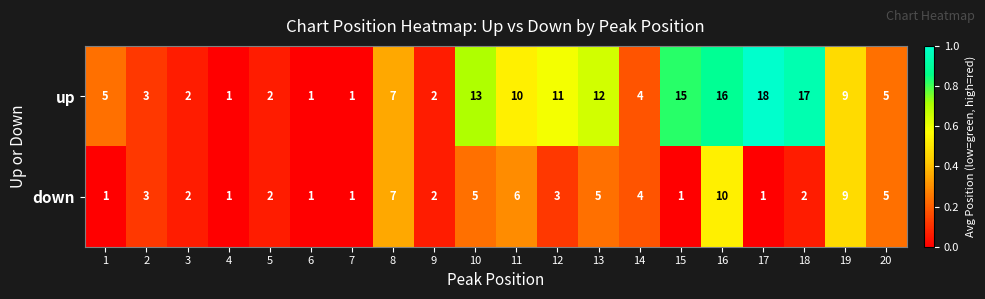

Count the down values in the range 1 to 5.

16